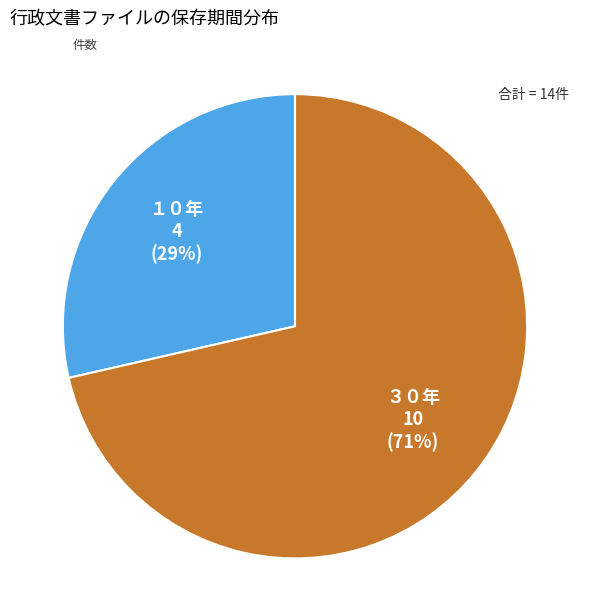

Is there a majority slice in this chart?

Yes